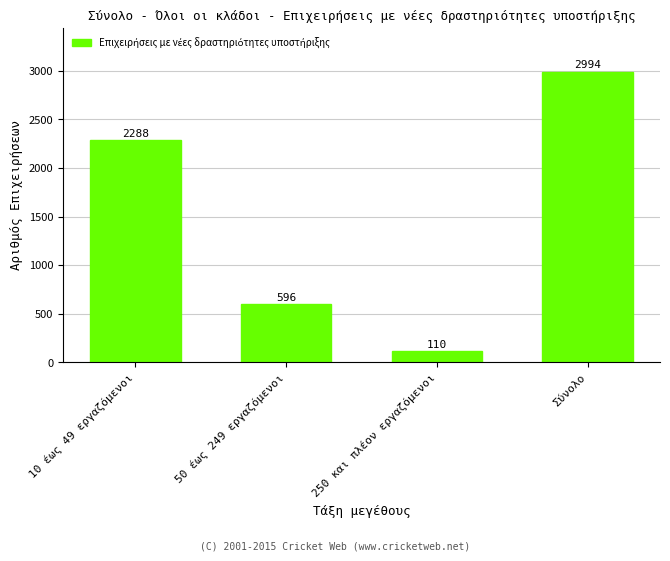

Count the values in the range 596 to 2994.

3